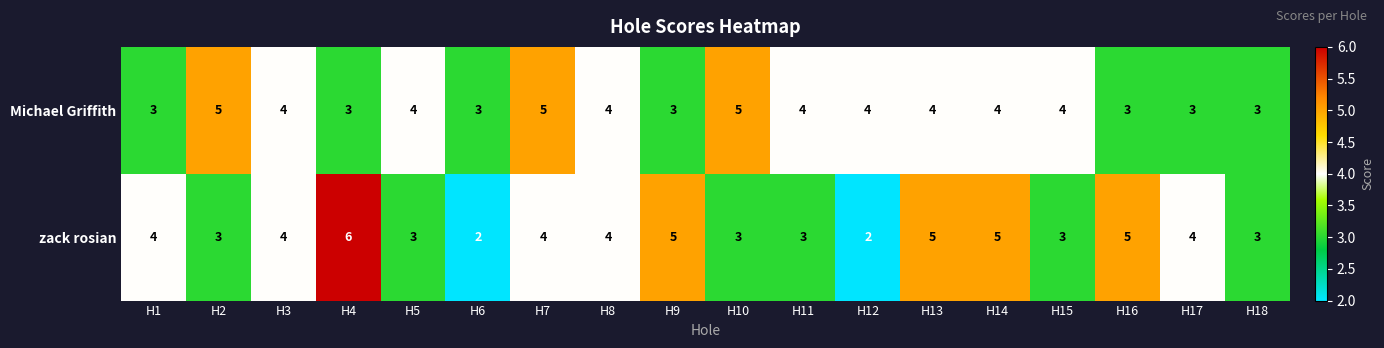

Which category has the highest value in the zack rosian series?

H4